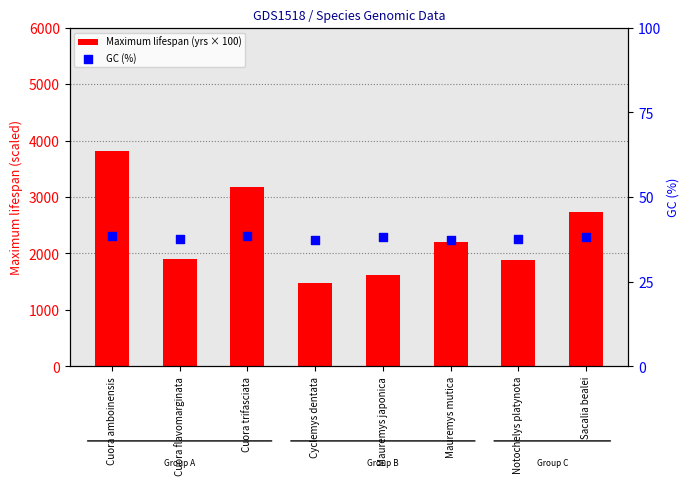

Is the value of GC (%) at Cuora trifasciata greater than the value of Maximum lifespan (yrs × 100) at Cuora trifasciata?

No